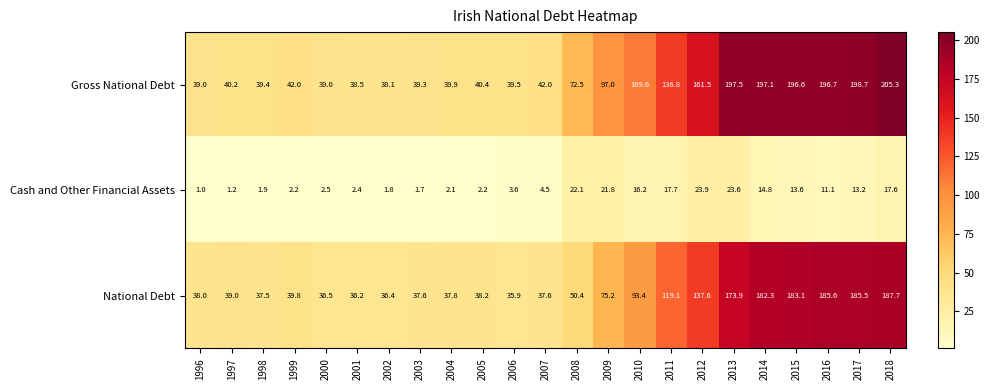

What is the total value across all series at 2017?

397.4